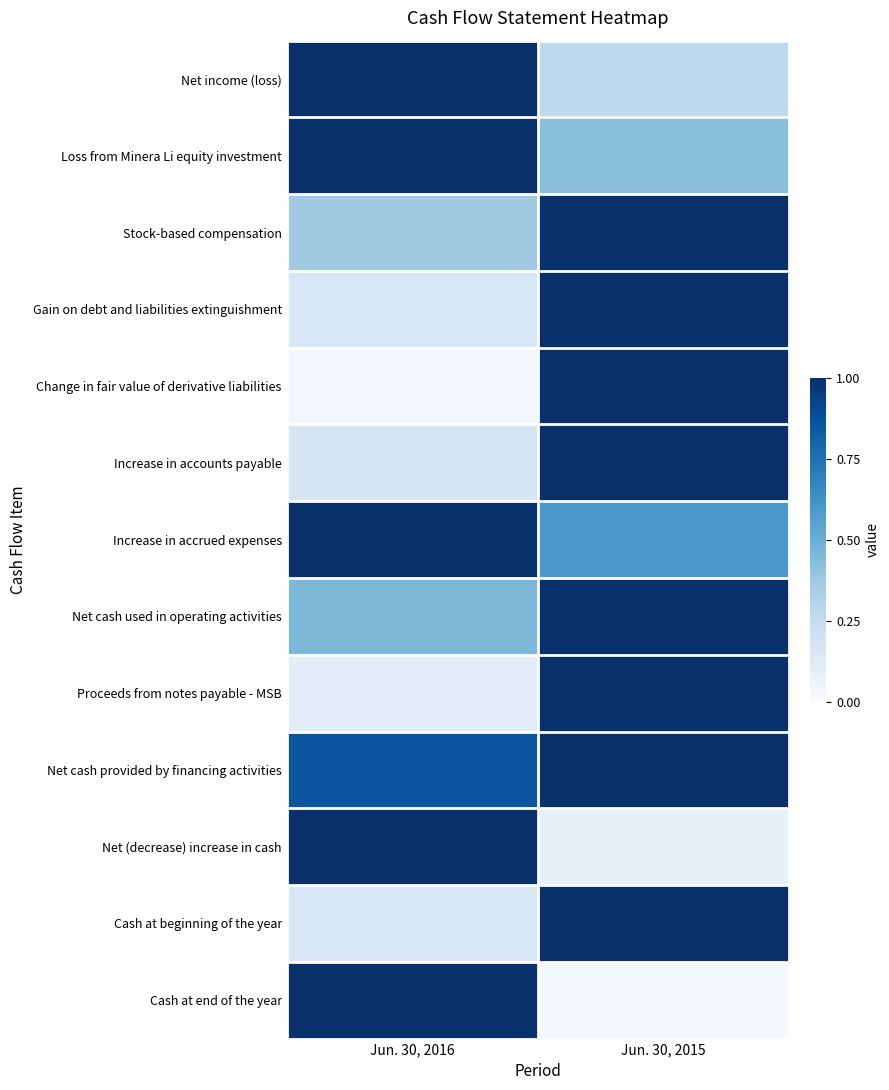

Which label corresponds to the smallest value in the chart?

Jun. 30, 2015